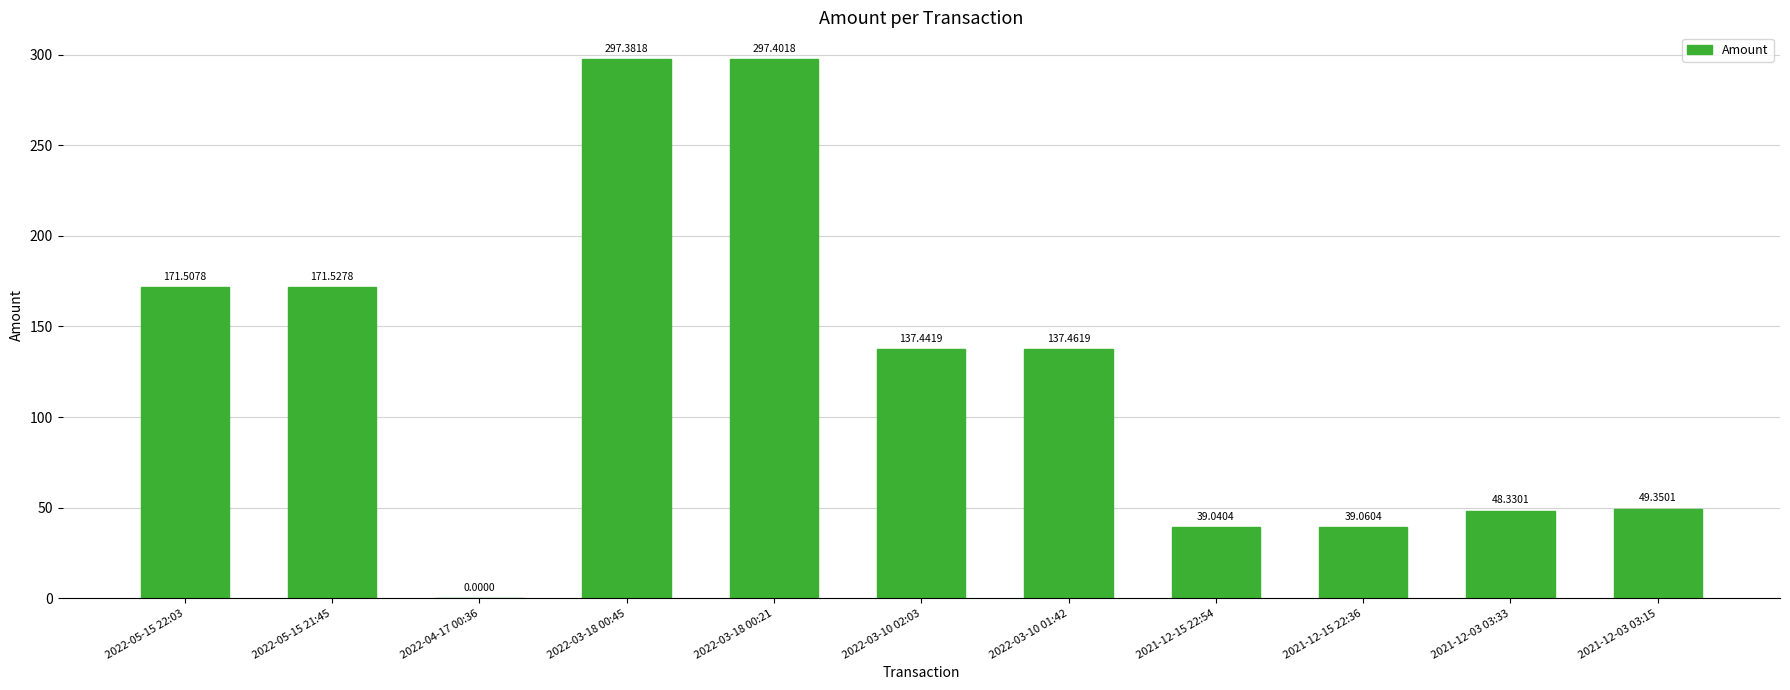

Is it true that the value at 2022-05-15 21:45 is 88.9?

False